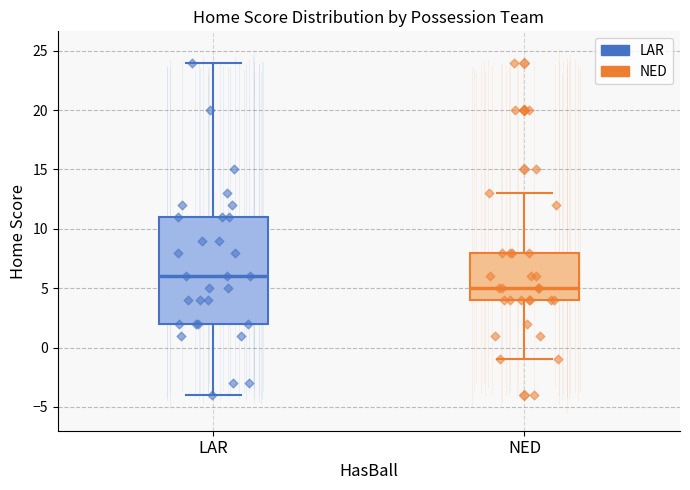

Which box's median line is the highest?

LAR